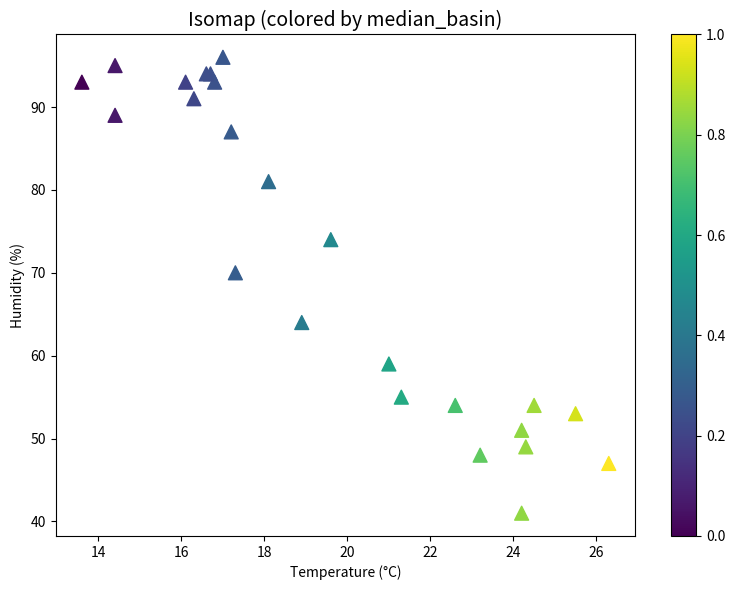

What Y value in the scatter plot is closest to 68?

70